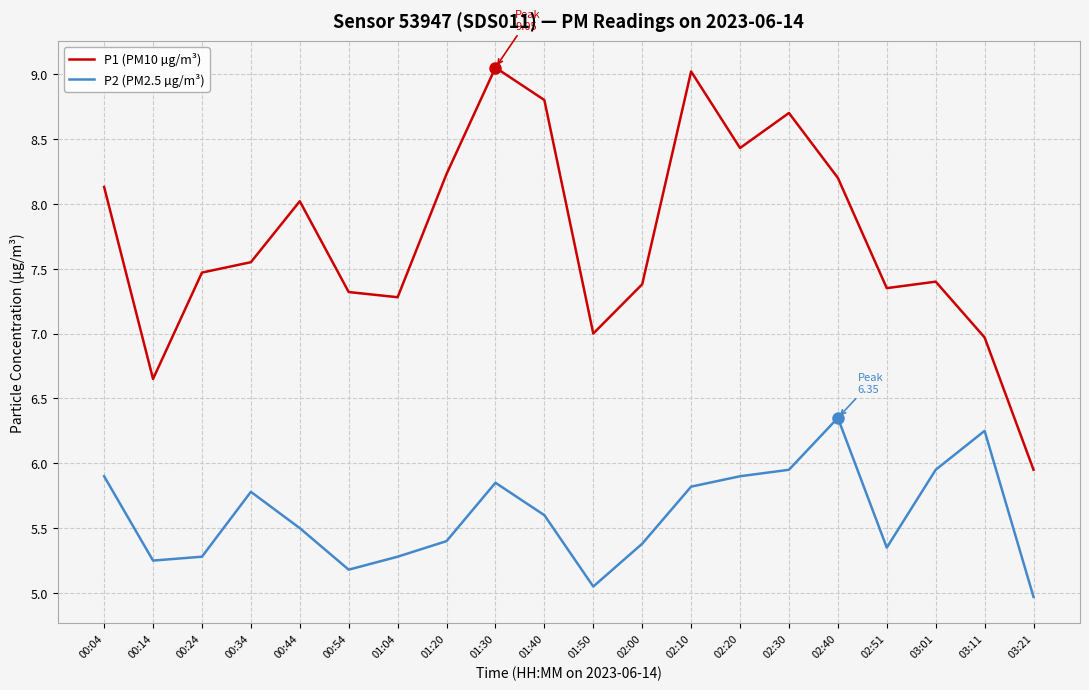

How many interior local peaks does the P1 (PM10 µg/m³) series have?

5